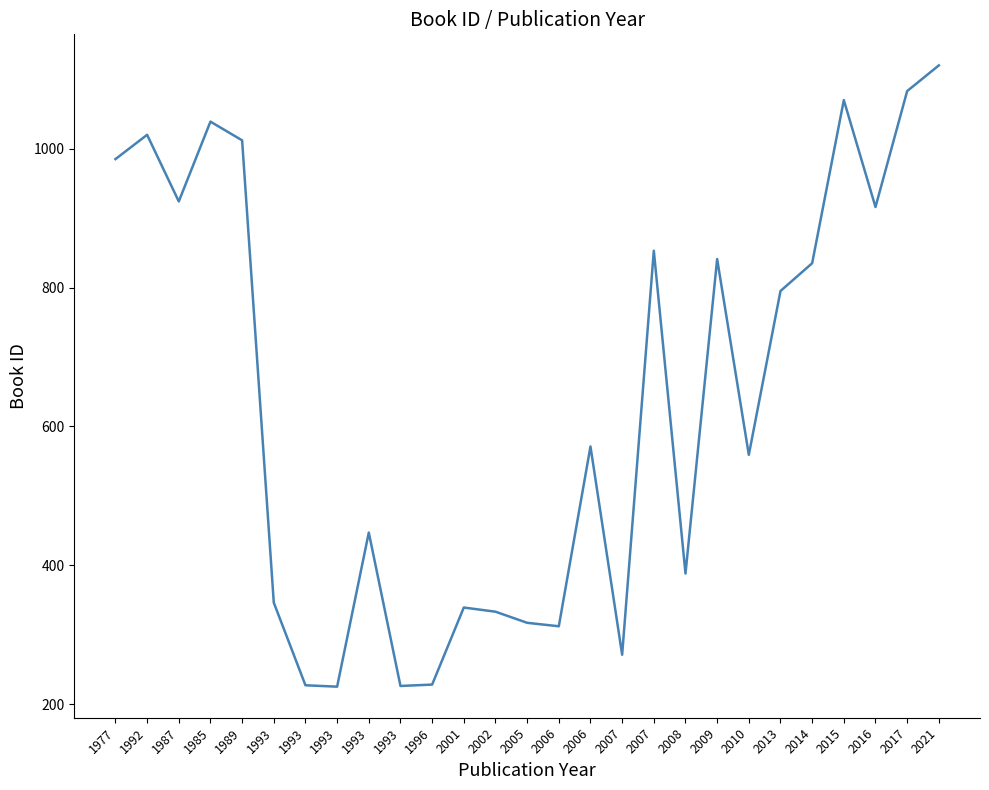

What is the maximum value shown in the chart?

1120